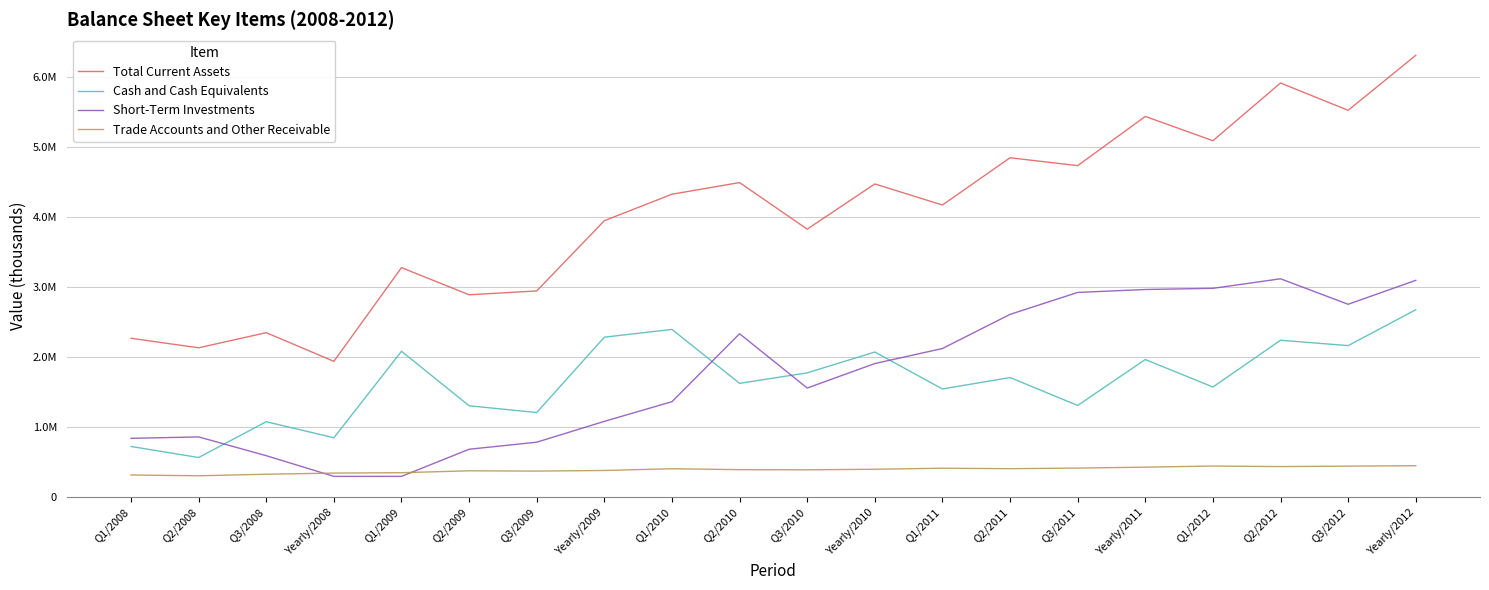

Does the chart have visible grid lines?

Yes